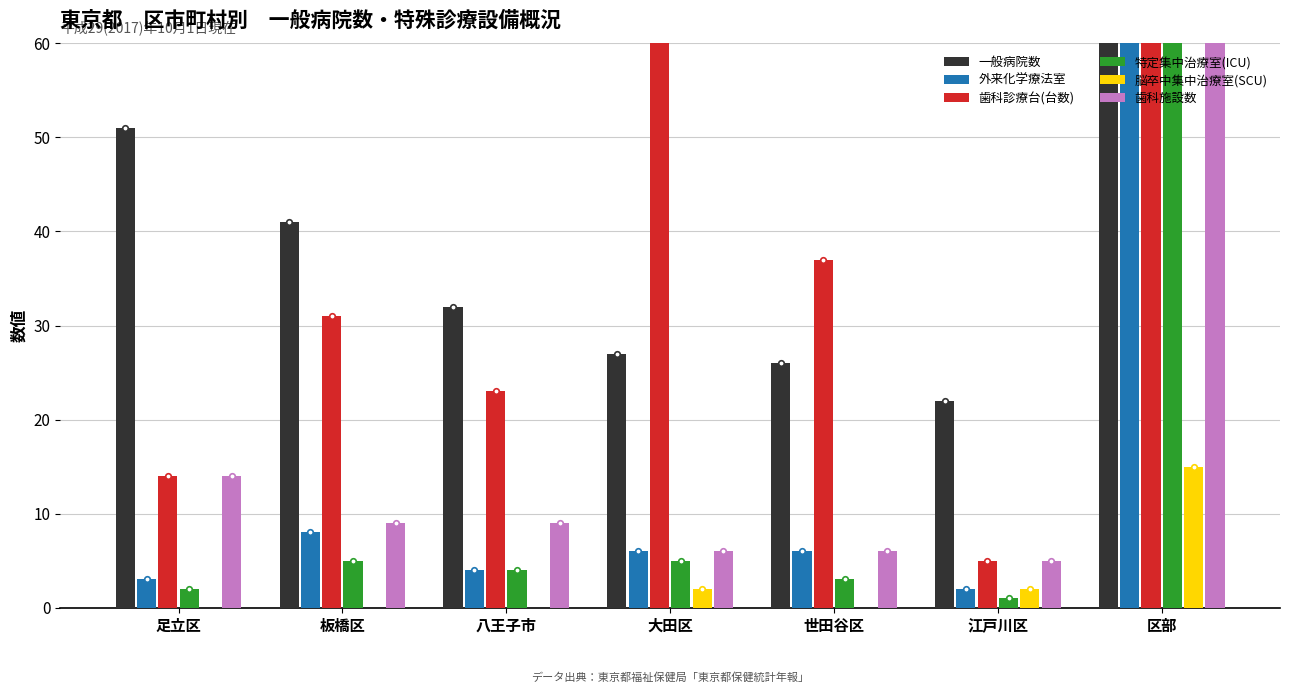

What is the sum of the 外来化学療法室 values at 足立区 and 大田区?

9